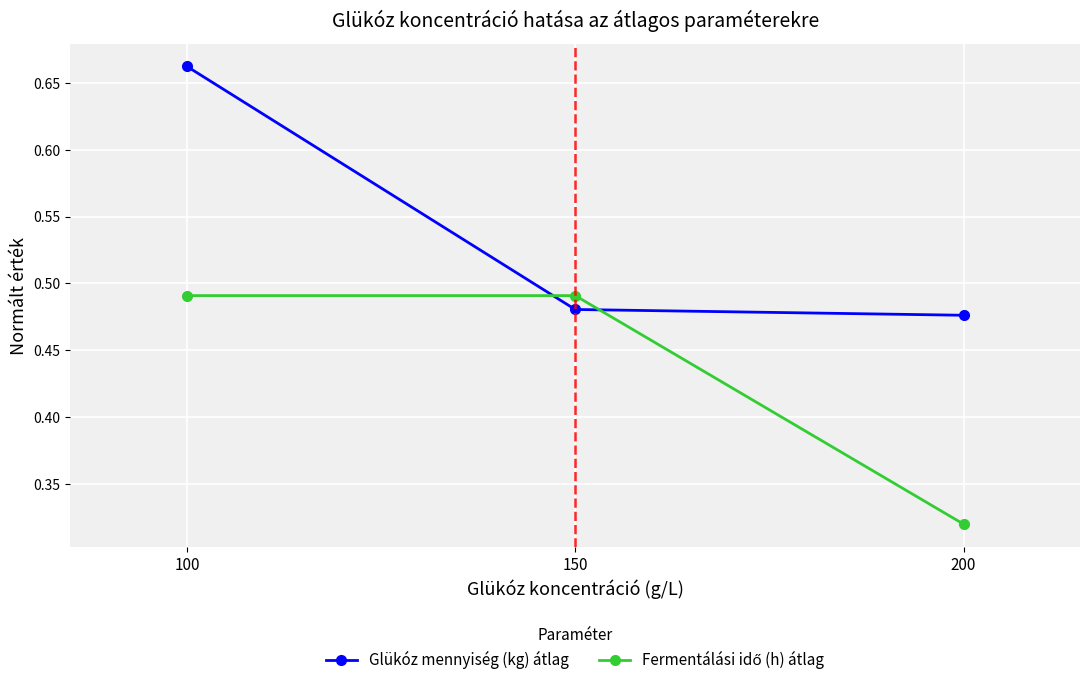

Does the chart display data point markers on the line(s)?

Yes